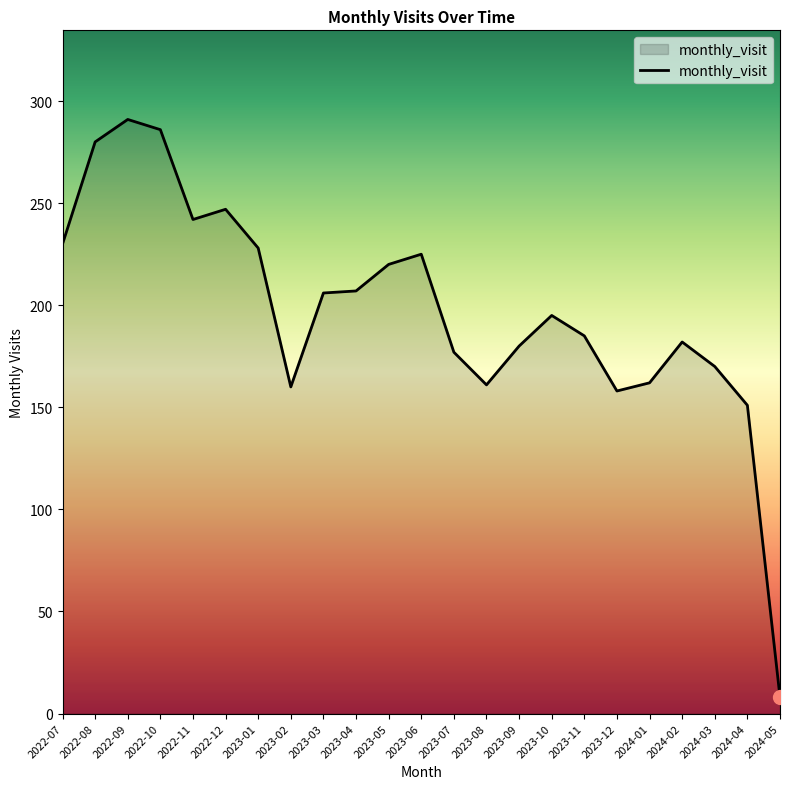

What is the change in value from 2022-09 to 2023-04?

-84